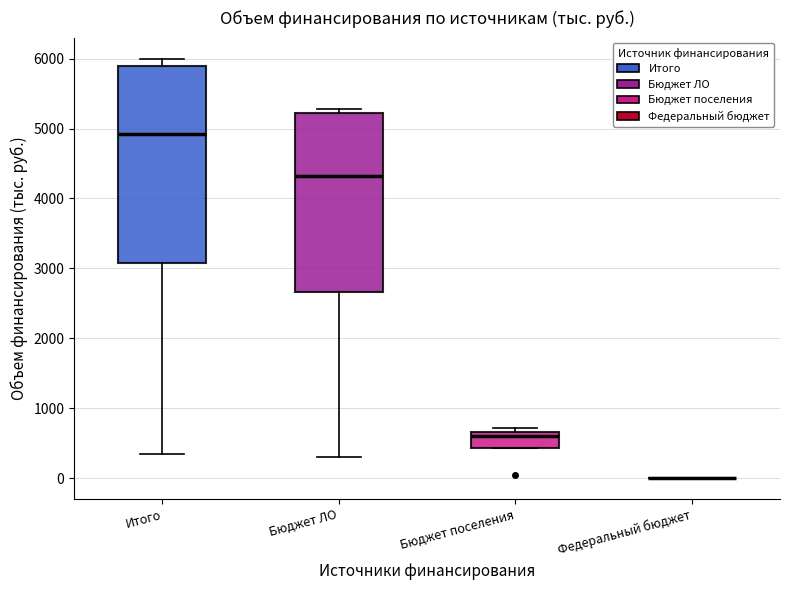

Reading left to right, transcribe this box plot: for each box, give where its median line is, the range the box spans, and where its two whiskers end, as read against the y-axis. The values are not printed on the chart, so give them approximately, as read against the axis.

Итого: median 4900, box 3100 to 5900, whiskers 300 to 6000
Бюджет ЛО: median 4300, box 2700 to 5200, whiskers 300 to 5300
Бюджет поселения: median 600, box 400 to 700, whiskers 400 to 700 (just above the box's upper edge)
Федеральный бюджет: box collapsed to a line at 0, whiskers 0 to 0